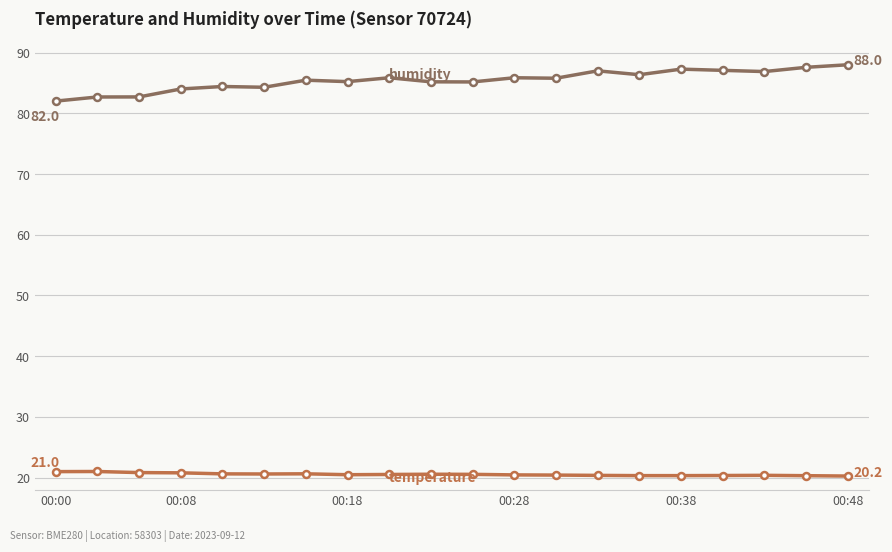

What is the minimum value shown in the chart?

20.2